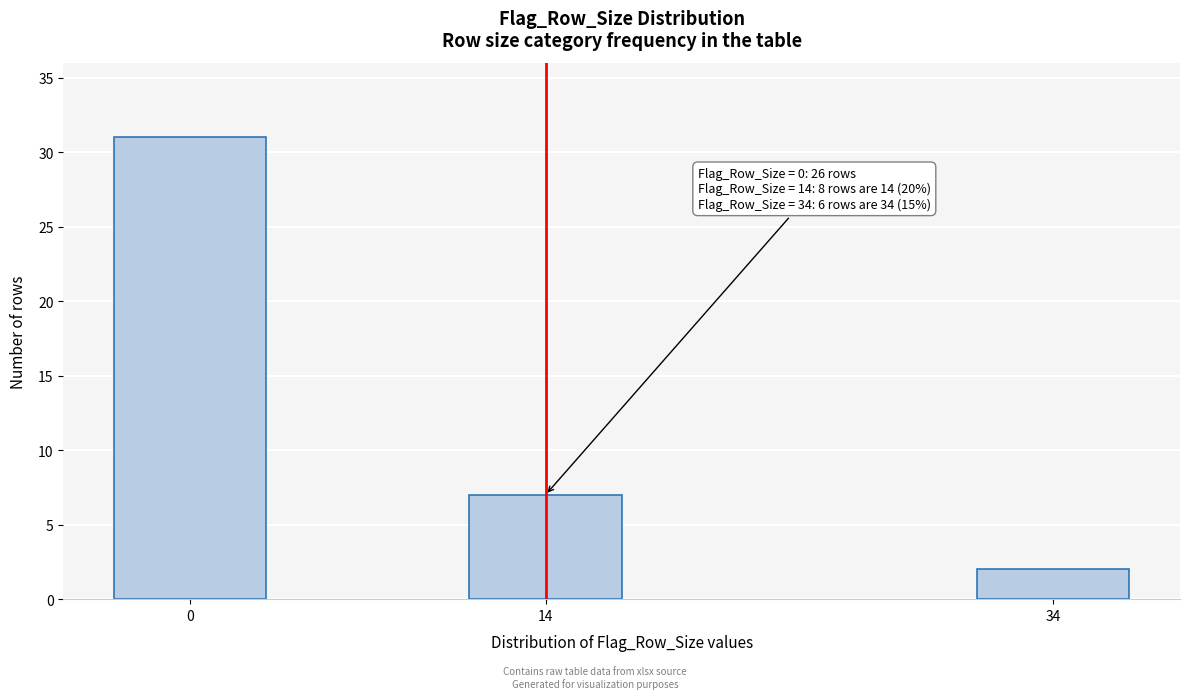

Reading left to right, transcribe all the data shown in this chart.

31	7	2